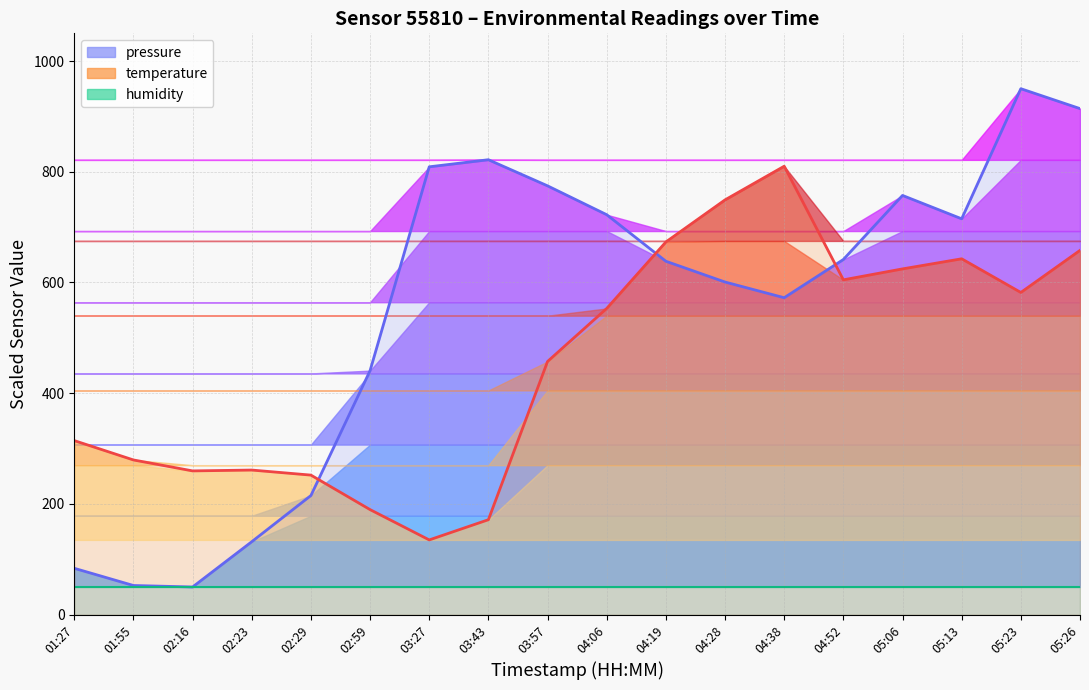

How many data points in pressure are above 641?

9